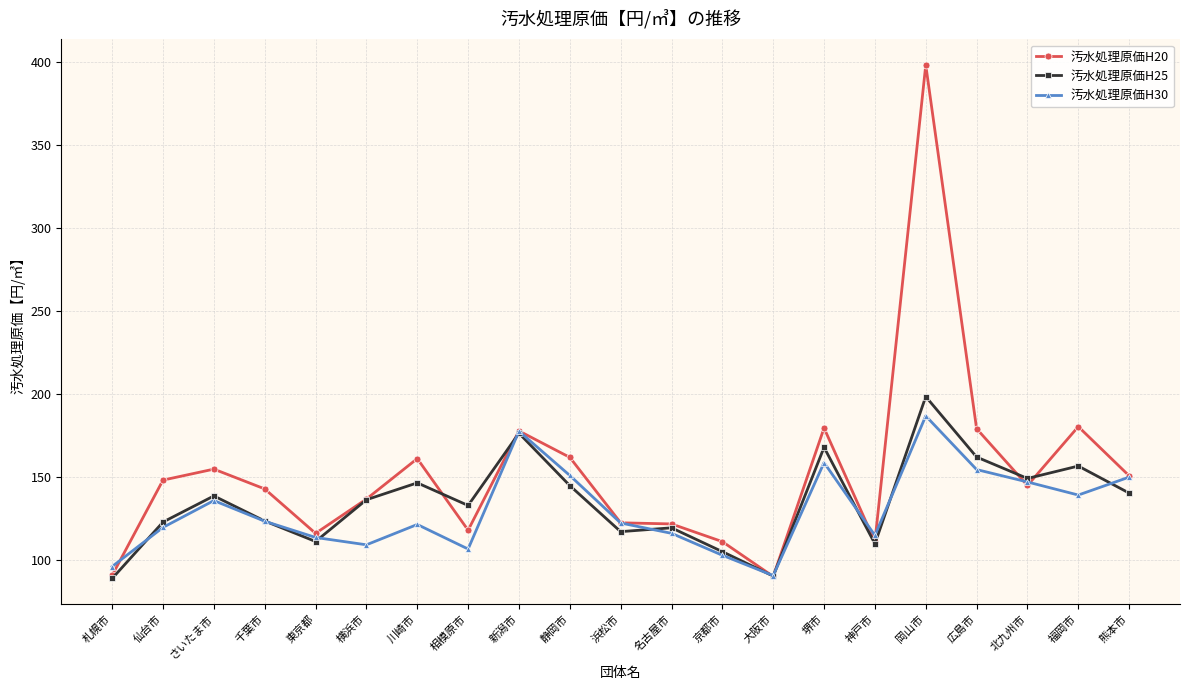

The 汚水処理原価H20 series shows 284.6 at 福岡市. True or false?

False